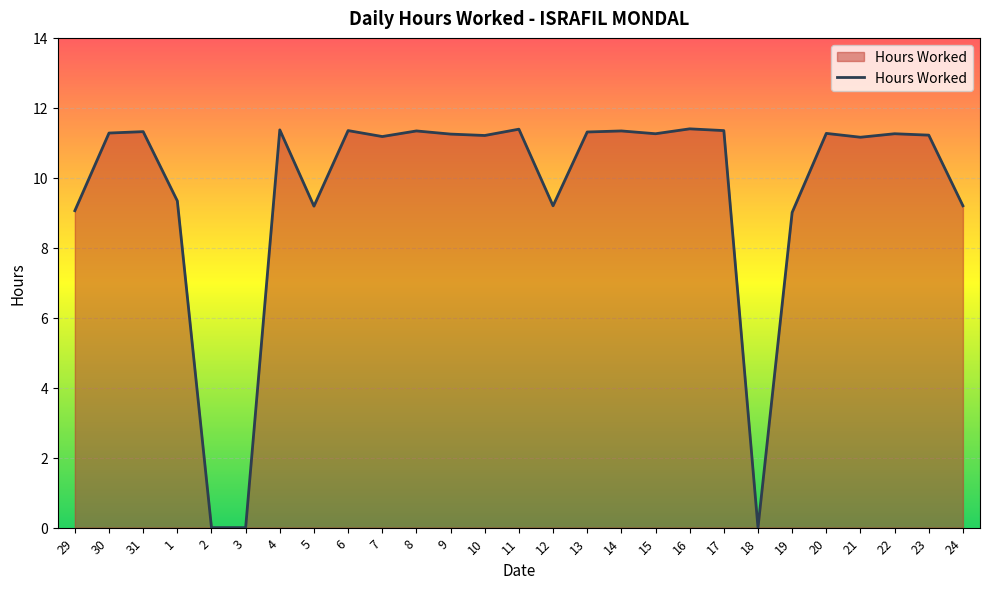

What position from the right is 1?

24